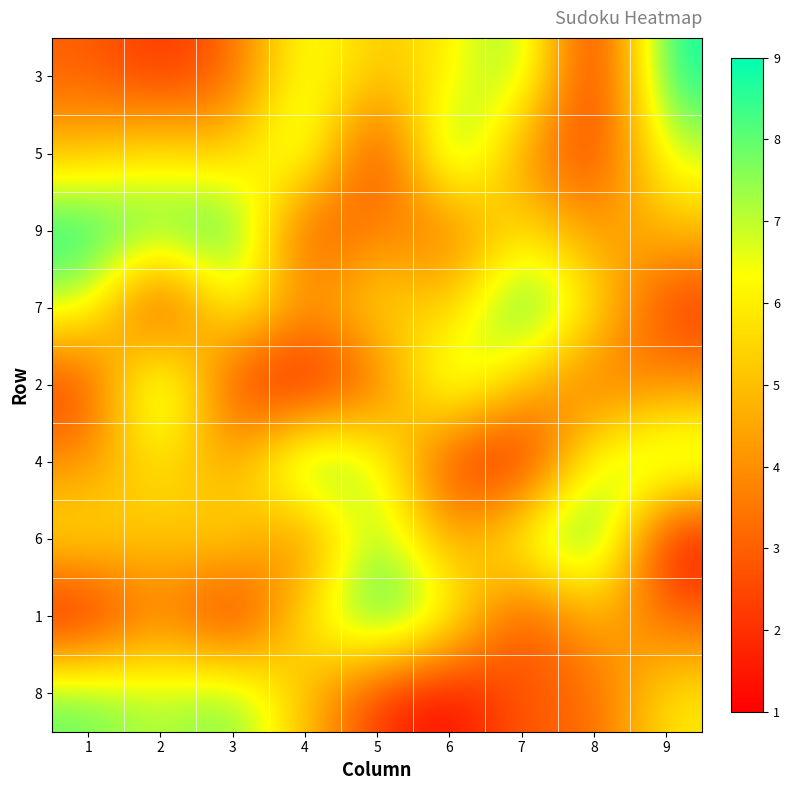

Which series changed the most between 2 and 6?

8